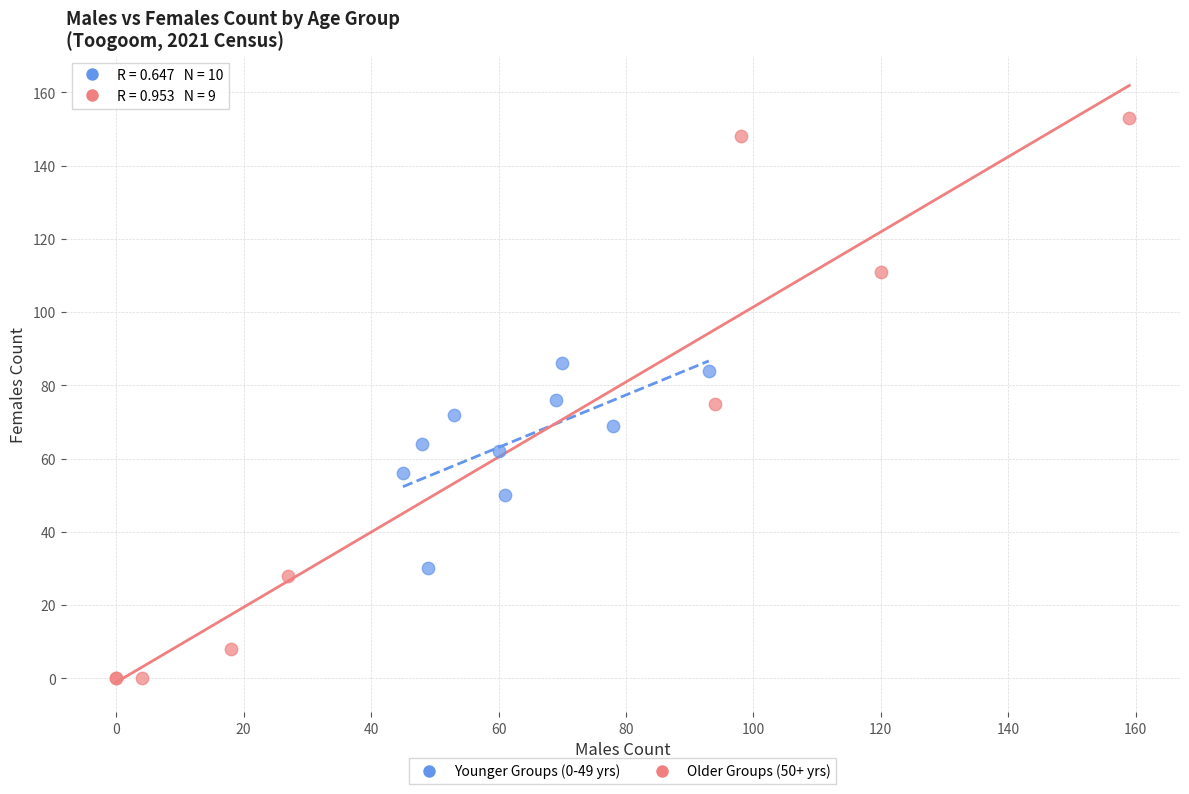

Which series contains the highest Y value?

Older Groups (50+ yrs)